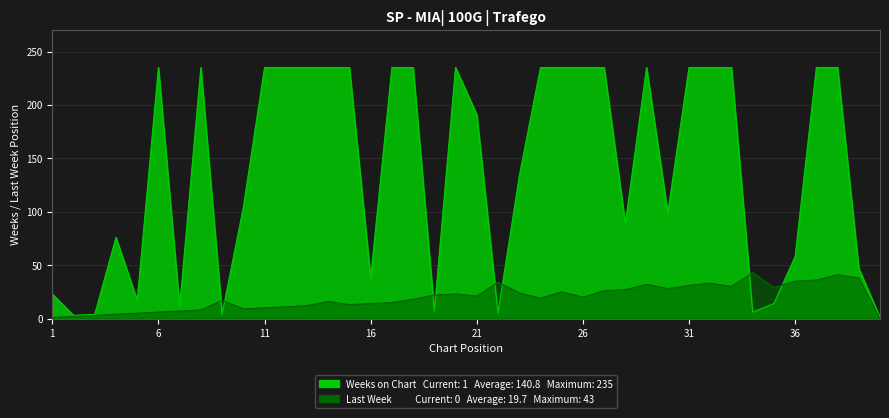

At which label is Last Week closest to 21?

21